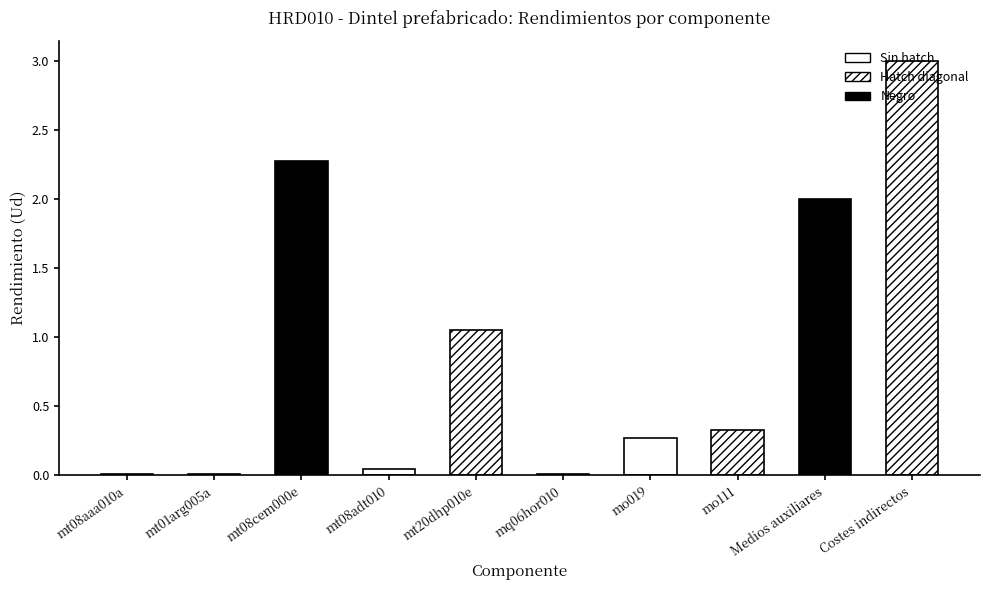

What is the average value?

0.9